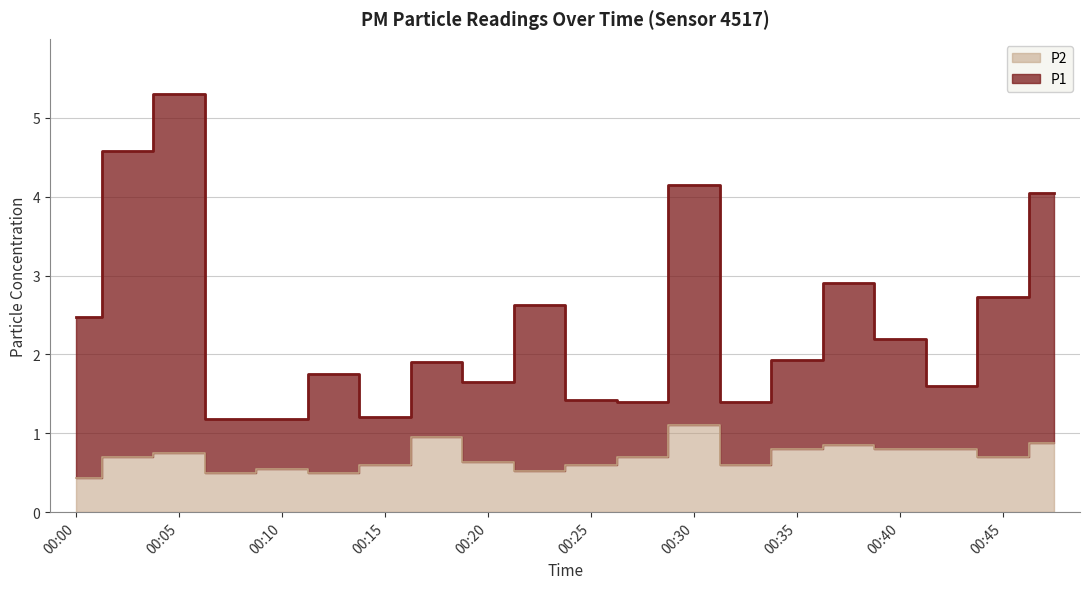

True or false: P1 has a value of 1.4 at 00:25.

True